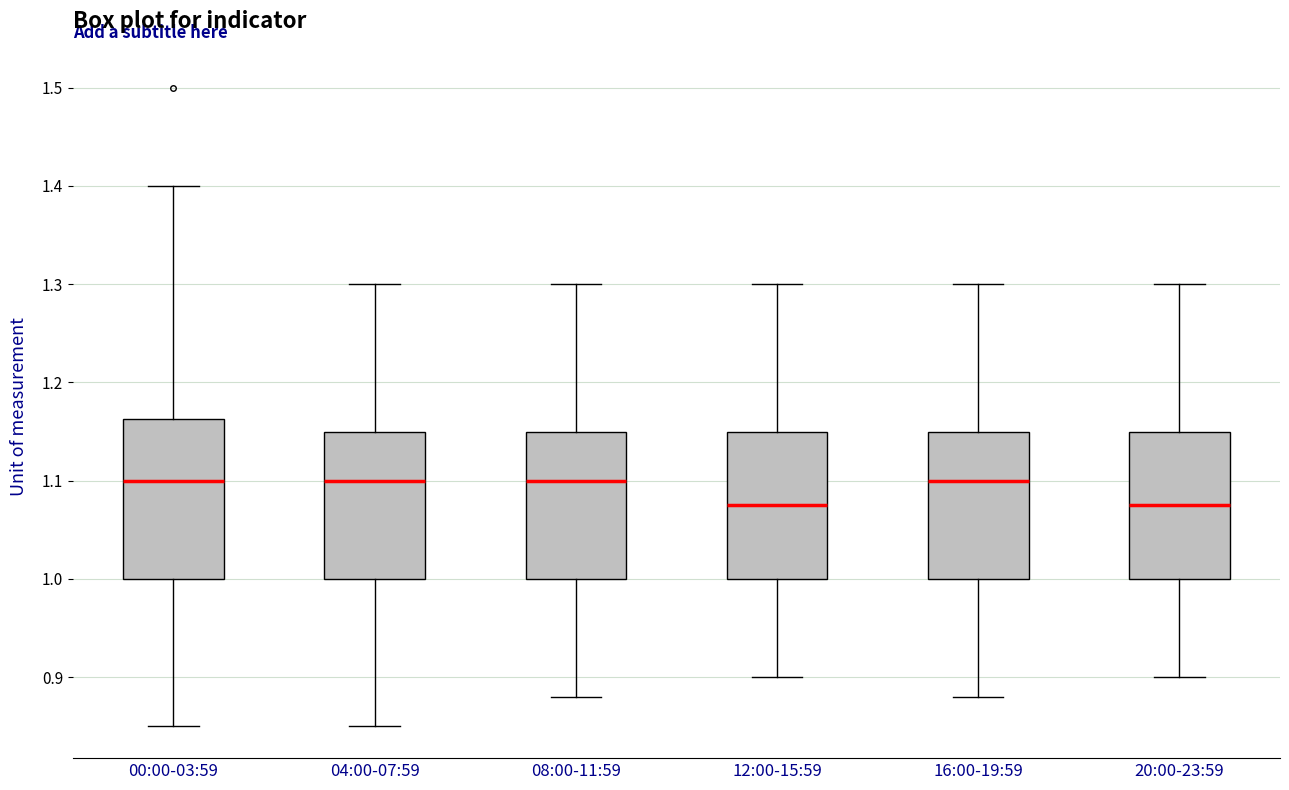

Reading left to right, read every box against the y-axis: the position of its median line, the range the box covers, and the ends of its whiskers. The values are not printed on the chart, so give them approximately, as read against the axis.

00:00-03:59: median 1.10, box 1.00 to 1.16, whiskers 0.85 to 1.40
04:00-07:59: median 1.10, box 1.00 to 1.15, whiskers 0.85 to 1.30
08:00-11:59: median 1.10, box 1.00 to 1.15, whiskers 0.88 to 1.30
12:00-15:59: median 1.08, box 1.00 to 1.15, whiskers 0.90 to 1.30
16:00-19:59: median 1.10, box 1.00 to 1.15, whiskers 0.88 to 1.30
20:00-23:59: median 1.08, box 1.00 to 1.15, whiskers 0.90 to 1.30